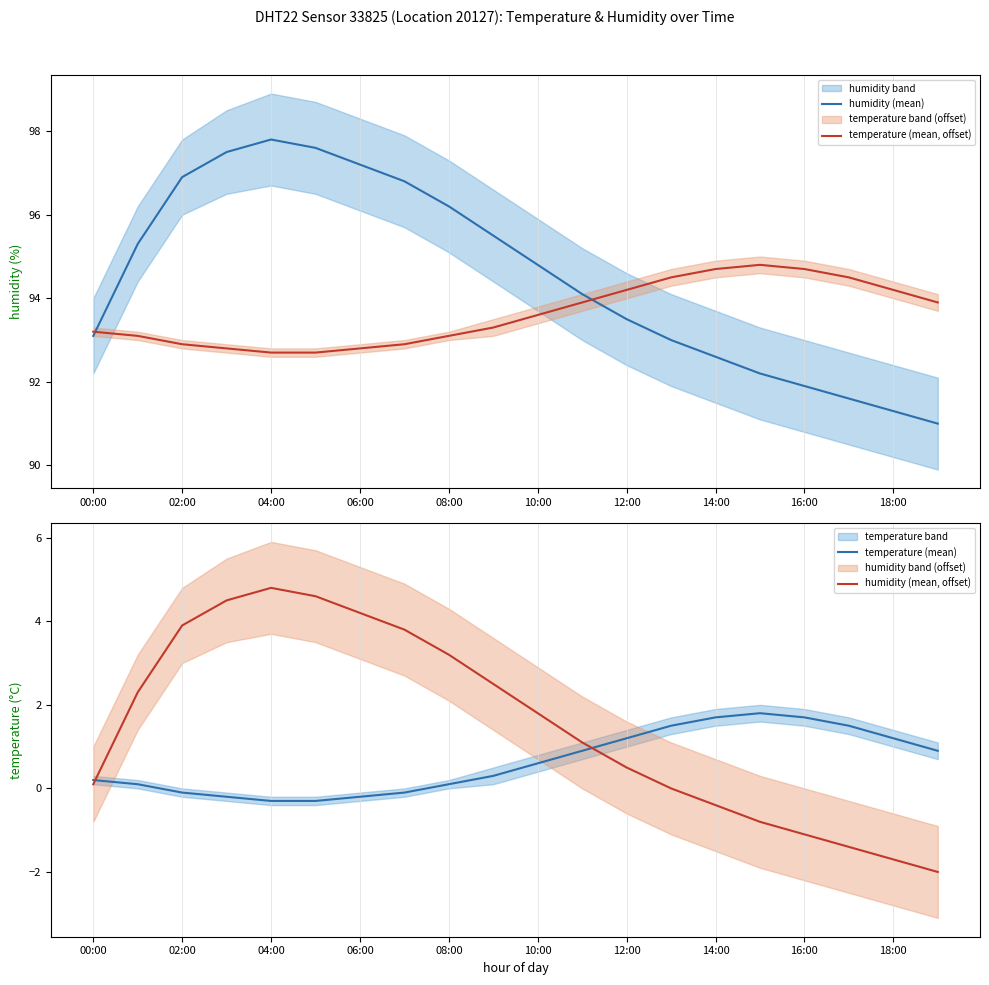

What is the minimum value for temperature (mean, offset)?

92.7